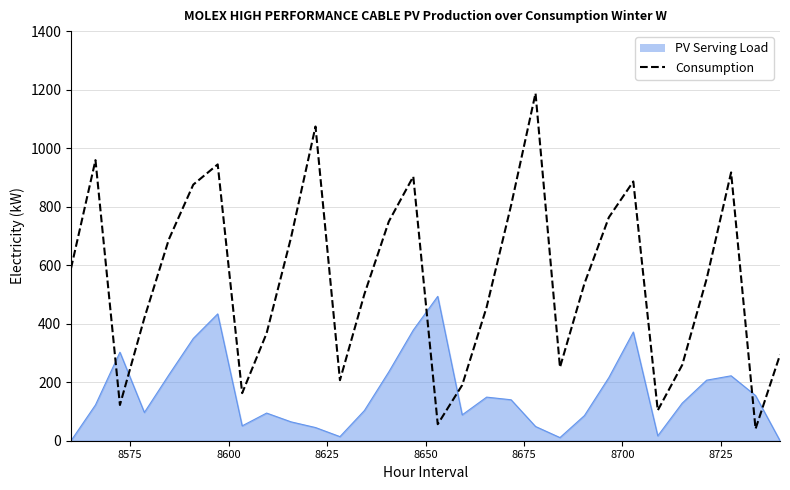

Rank the series by their average value, from lowest to highest.

PV Serving Load, Consumption